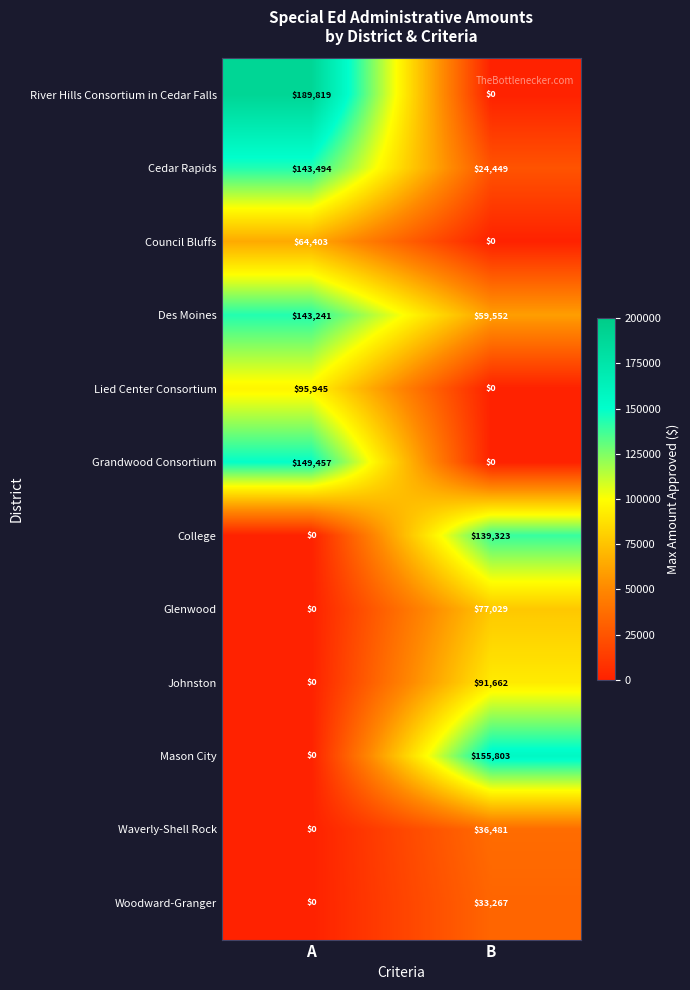

What is the total value across all series at A?

786359